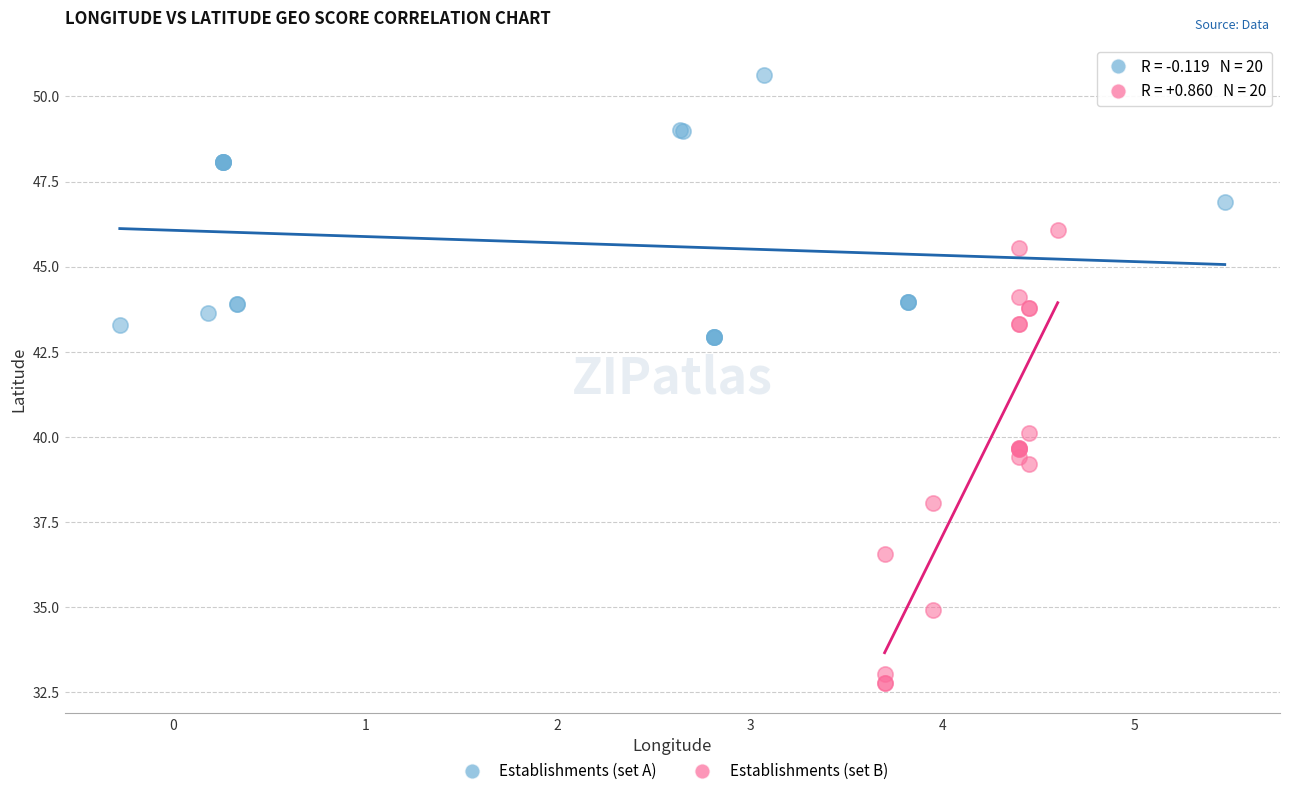

Which series reaches the maximum Y coordinate?

Establishments (set A)